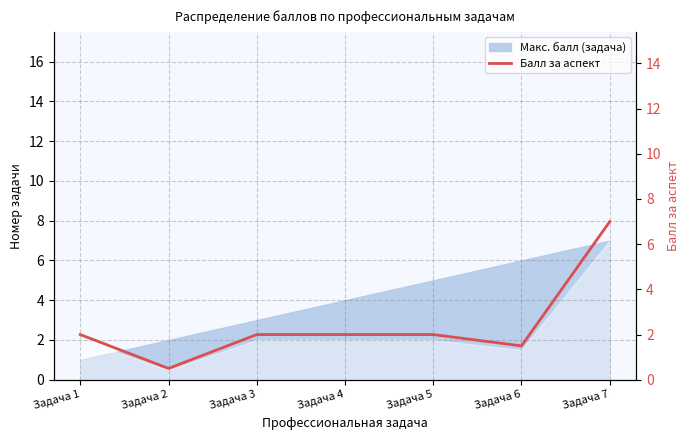

The value at Задача 6 is 2.0. True or false?

False